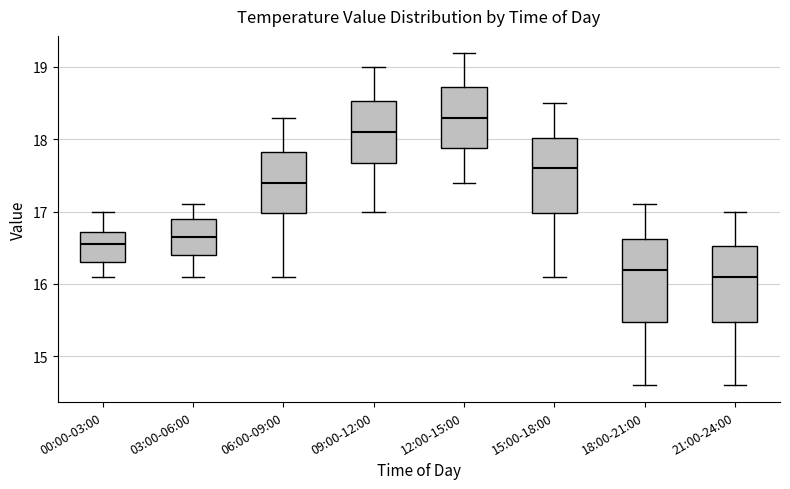

Which box has the highest median line?

12:00-15:00